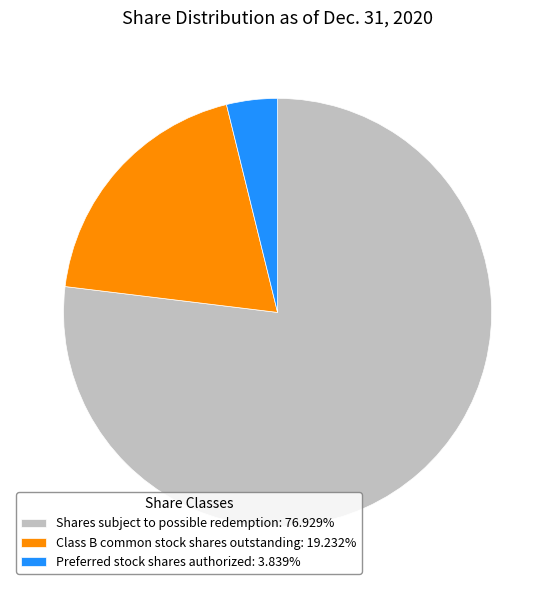

What is the largest slice in the pie chart?

Shares subject to possible redemption